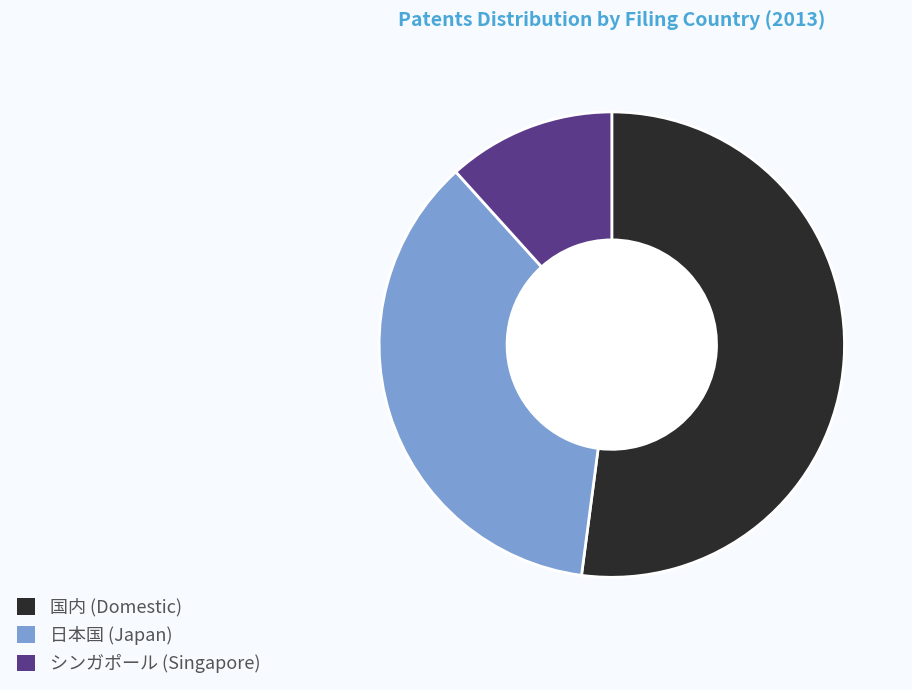

Which has a higher value, シンガポール (Singapore) or 日本国 (Japan)?

日本国 (Japan)